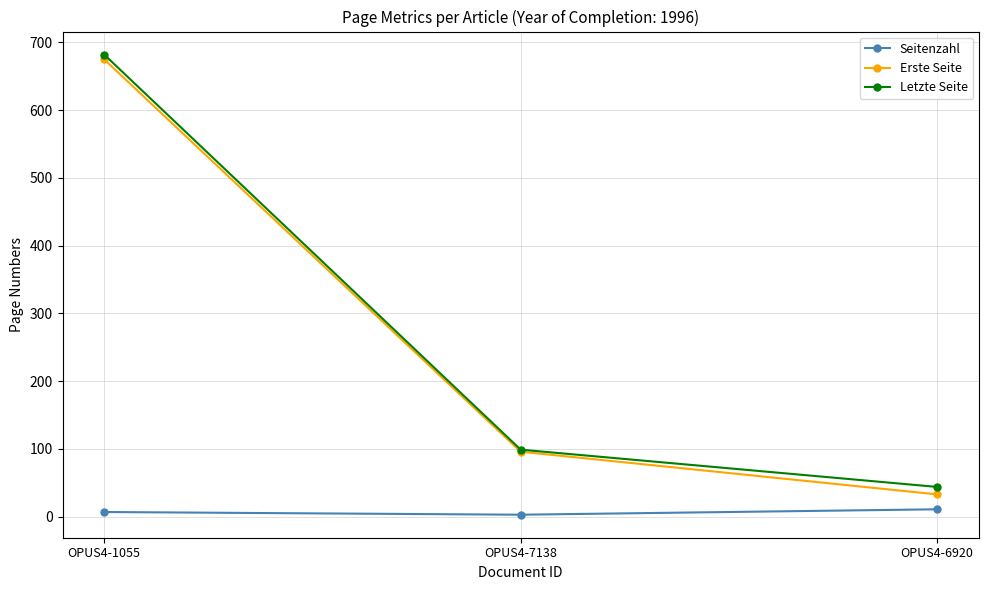

What is the minimum value for Seitenzahl?

3